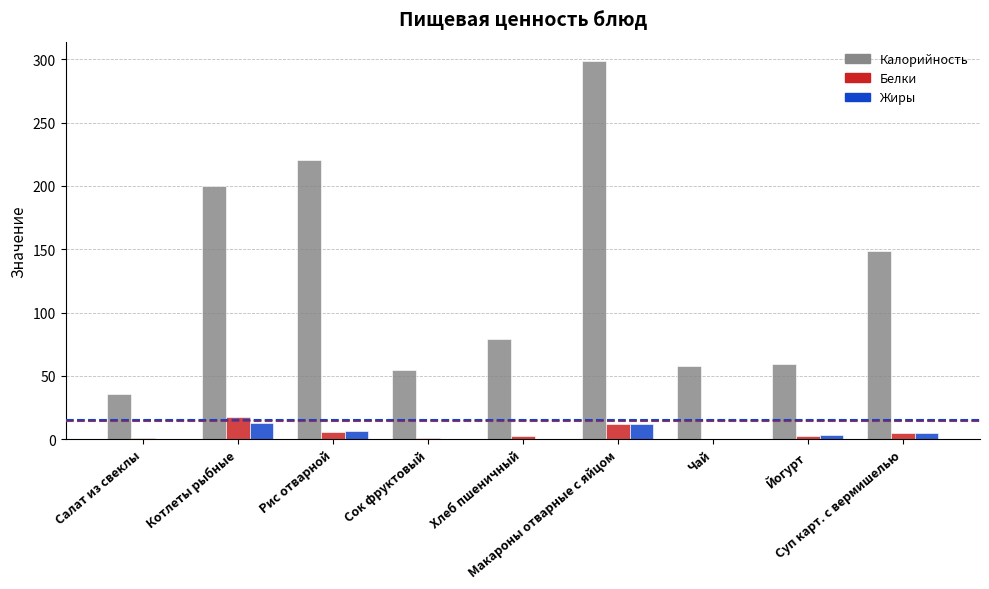

How many data points does each series have?

9